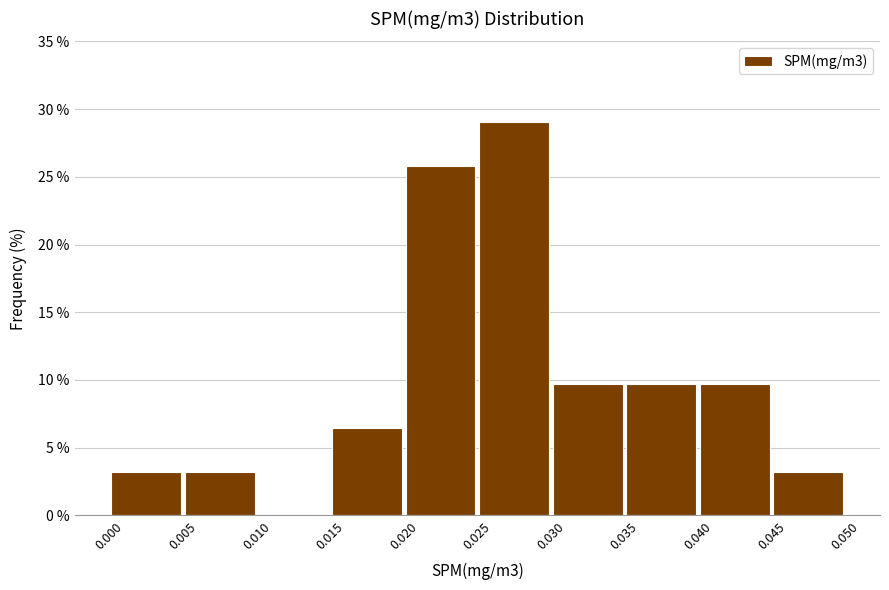

Reading left to right, list every bar in this chart as the range it spans on the x-axis followed by its height. The values are not printed on the chart, so give them approximately, as read against the axis.

0.000 to 0.005: 3.0
0.005 to 0.010: 3.0
0.010 to 0.015: 0
0.015 to 0.020: 6.5
0.020 to 0.025: 26.0
0.025 to 0.030: 29.0
0.030 to 0.035: 9.5
0.035 to 0.040: 9.5
0.040 to 0.045: 9.5
0.045 to 0.050: 3.0